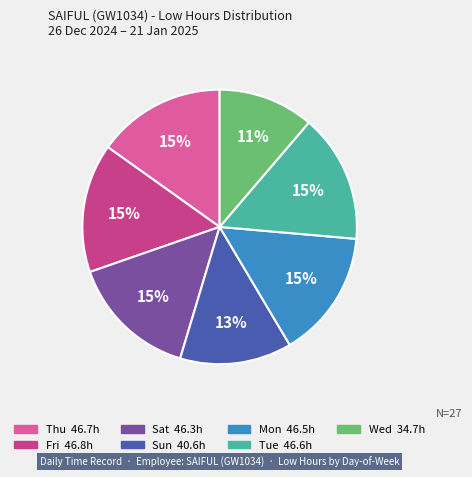

Is there a majority slice in this chart?

No